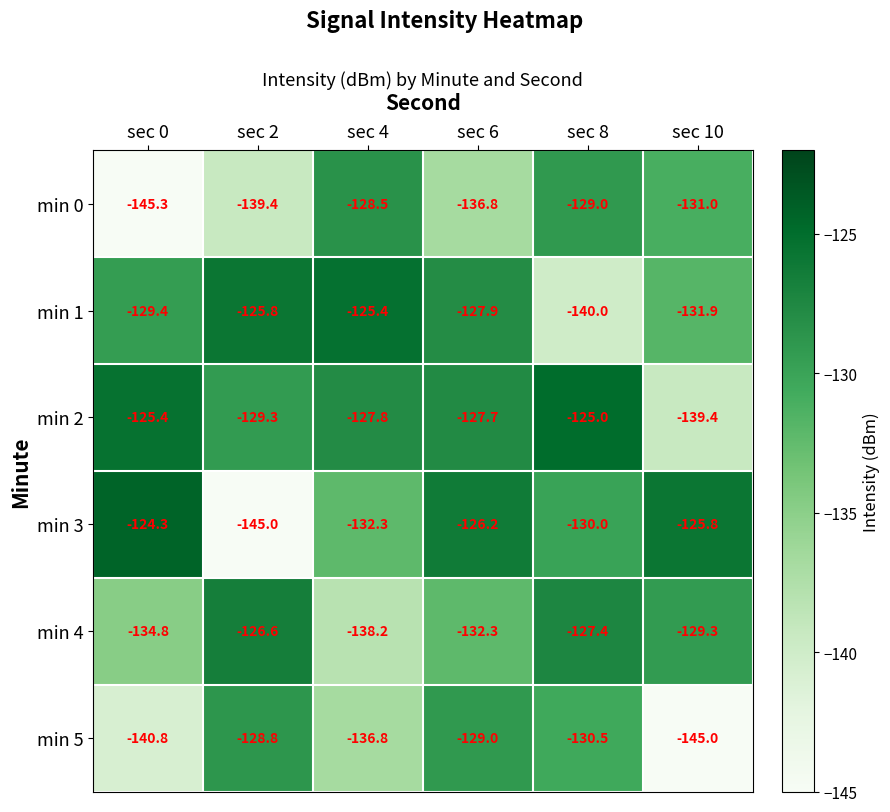

Where is min 4 nearest to the value -132?

sec 6